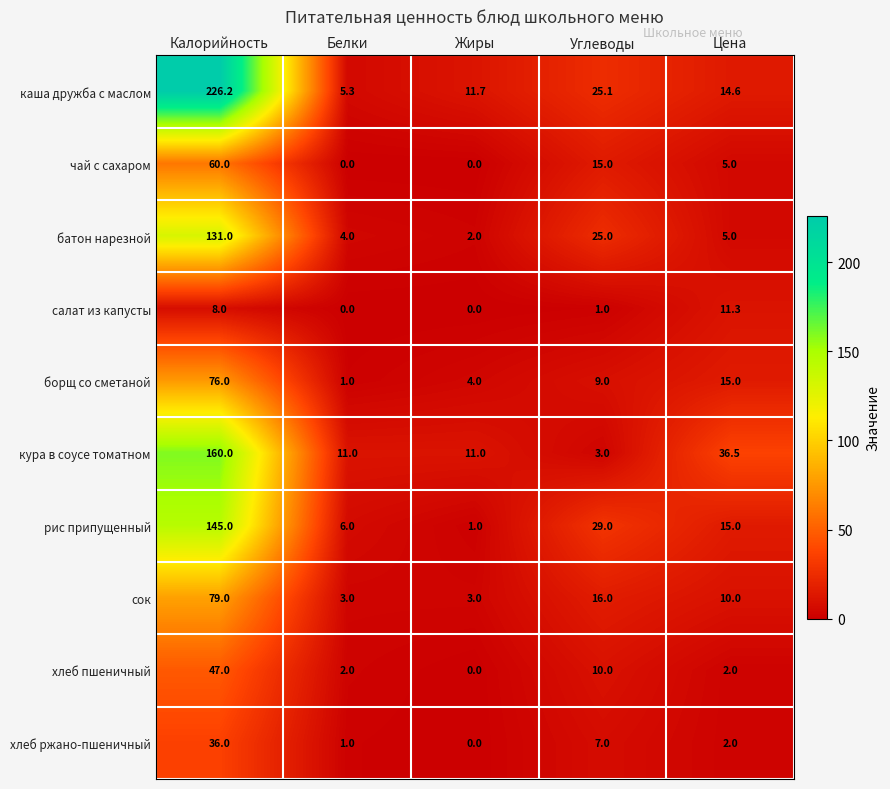

Count the number of data series in this chart.

10